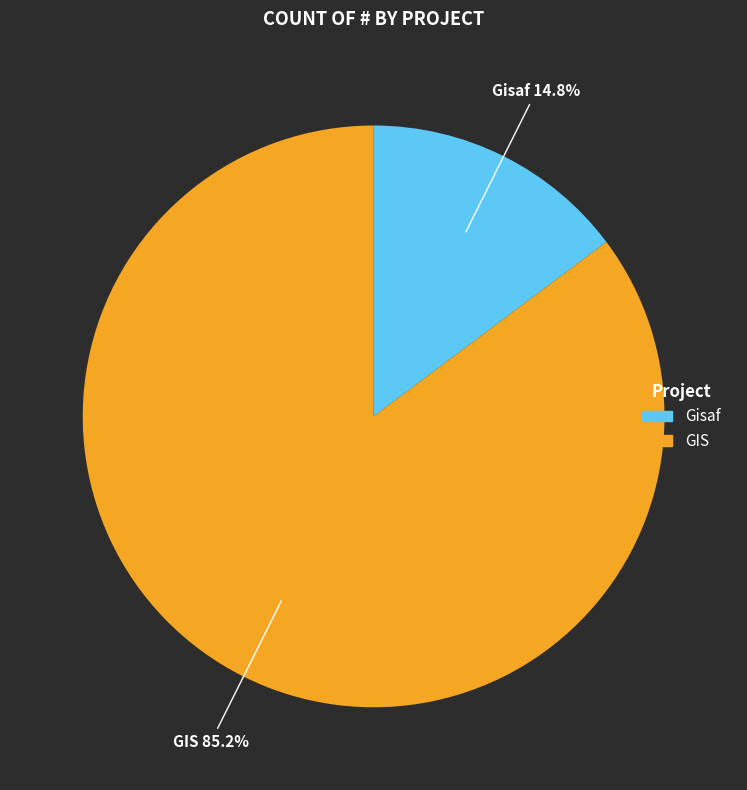

The GIS slice represents 1% of the pie. True or false?

False